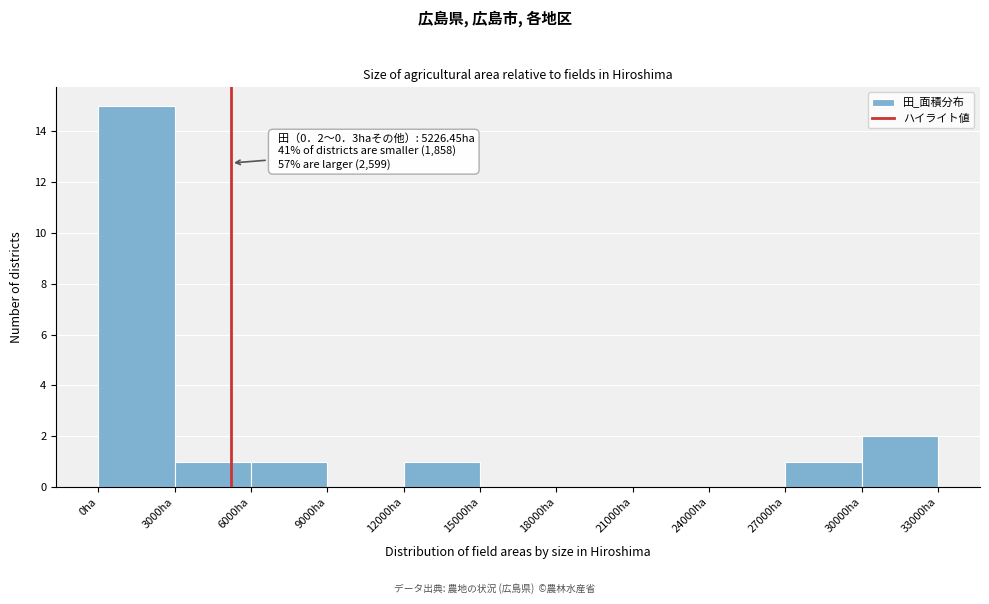

Which range on the x-axis has the tallest bar?

0 to 3000